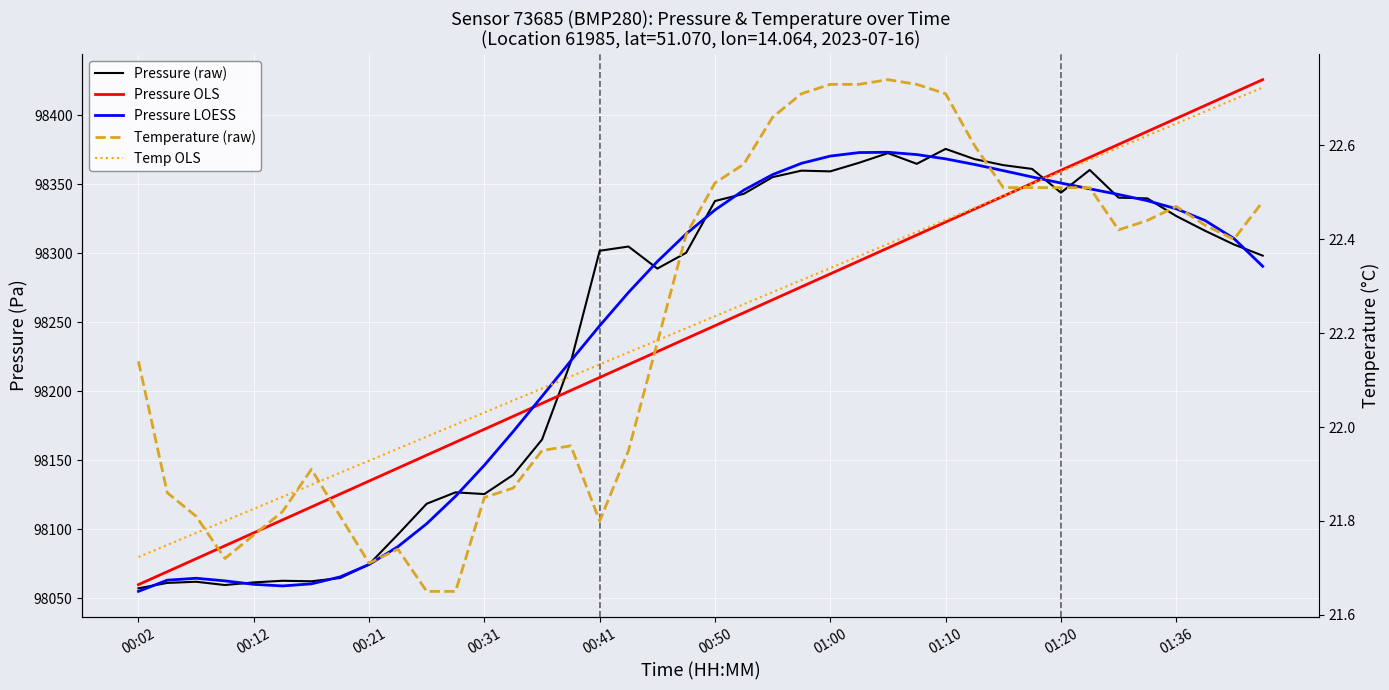

Is it true that Pressure (raw) equals 143416.9 at 01:10?

False